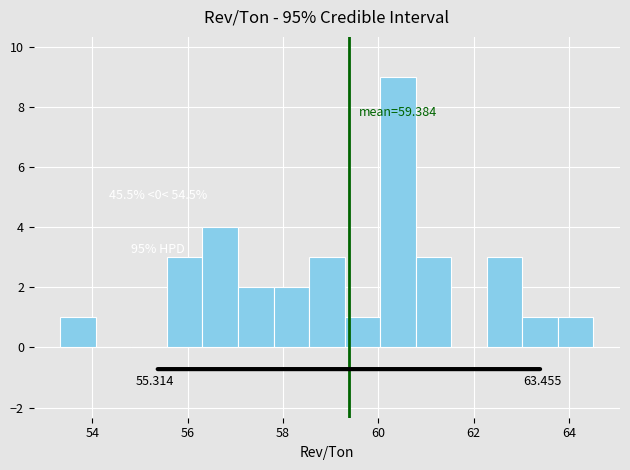

Around what value on the x-axis is the tallest bar? Give the approximate position of its centre, as read against the axis.

60.4